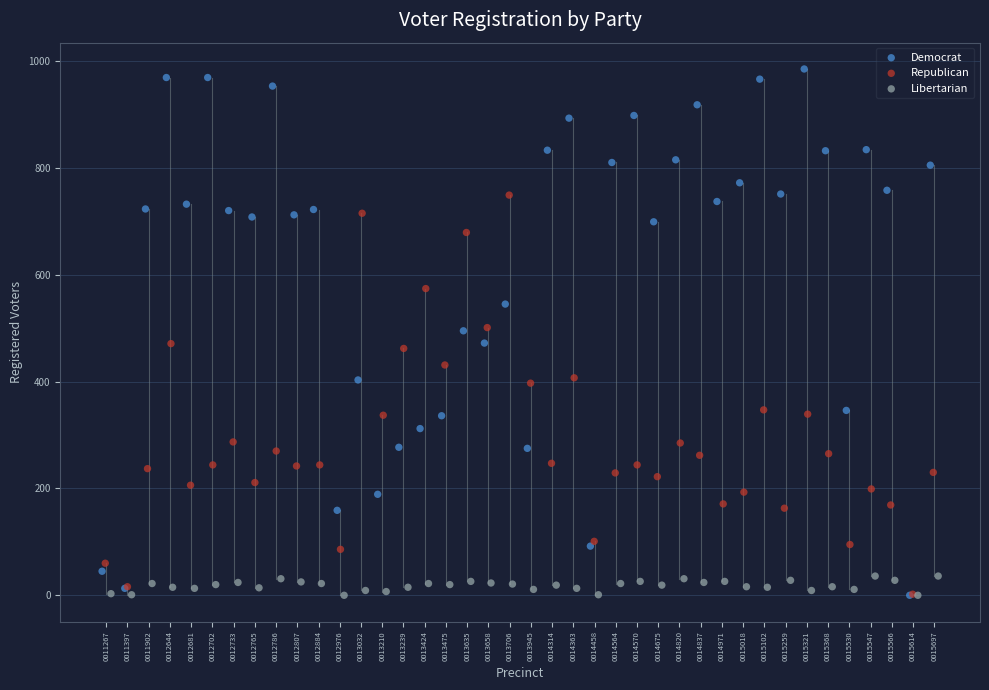

What are all the series names shown in the legend?

Democrat, Republican, Libertarian